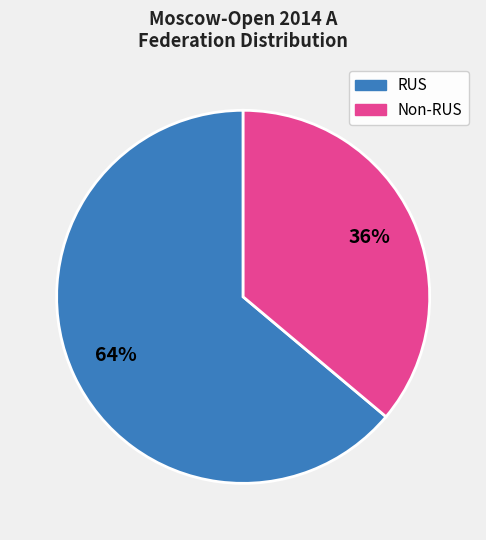

To the nearest percent, what is the average slice percentage?

50%